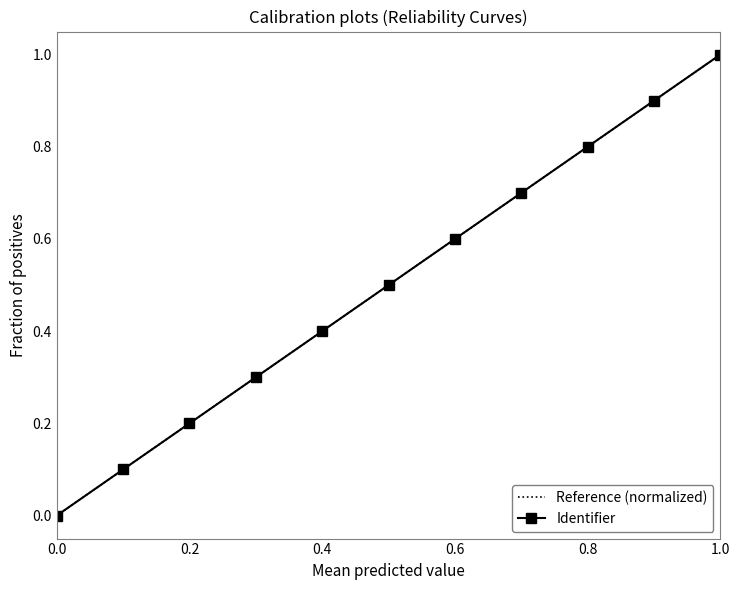

At which label does Identifier reach its peak?

1.0